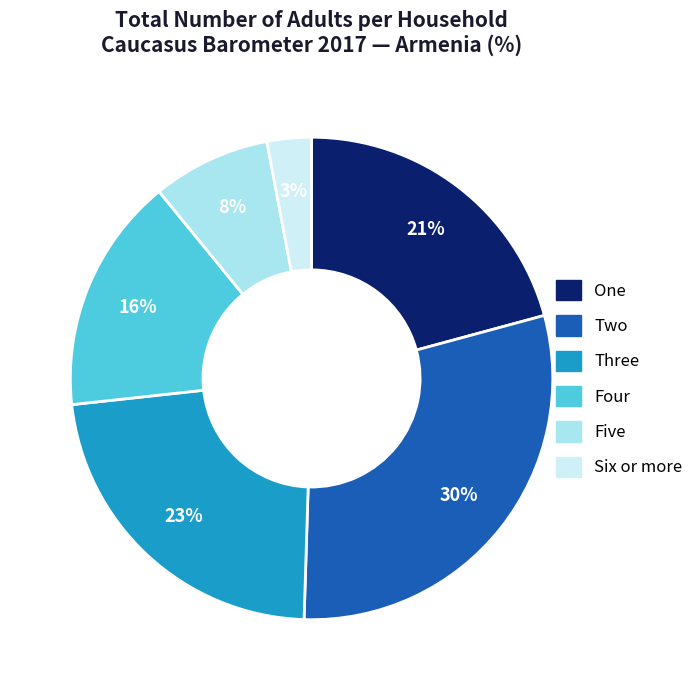

Approximately how many times larger is the value at Six or more compared to Five?

0.4